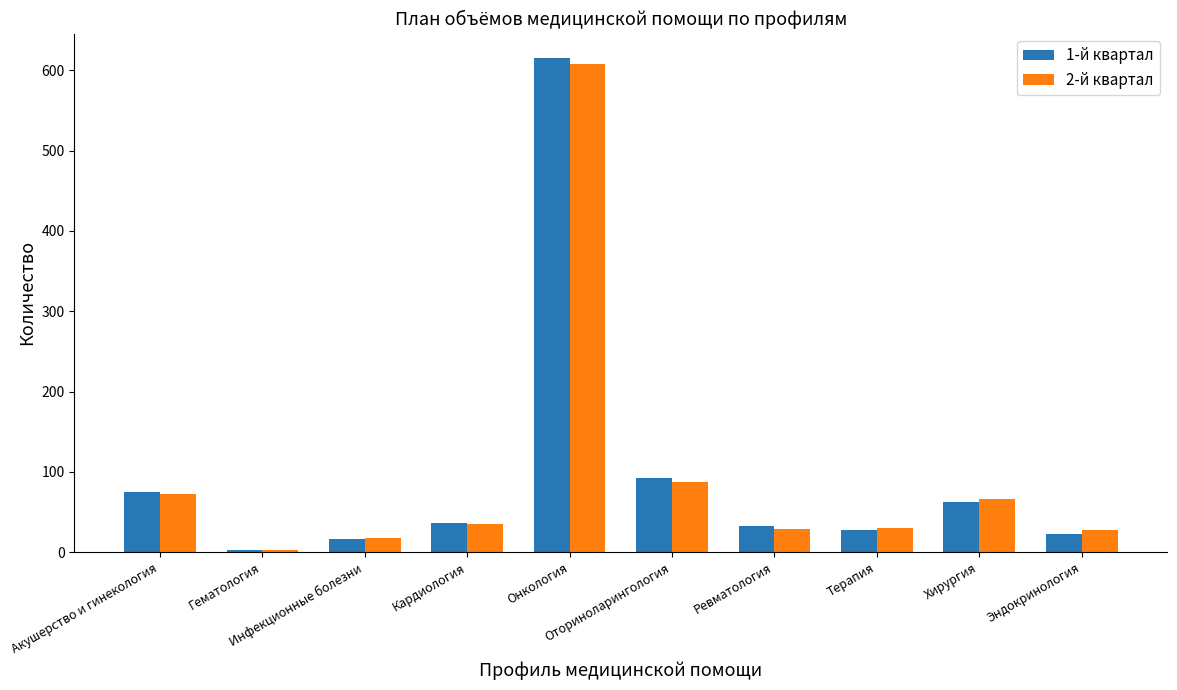

At which category is the sum across all series the highest?

Онкология